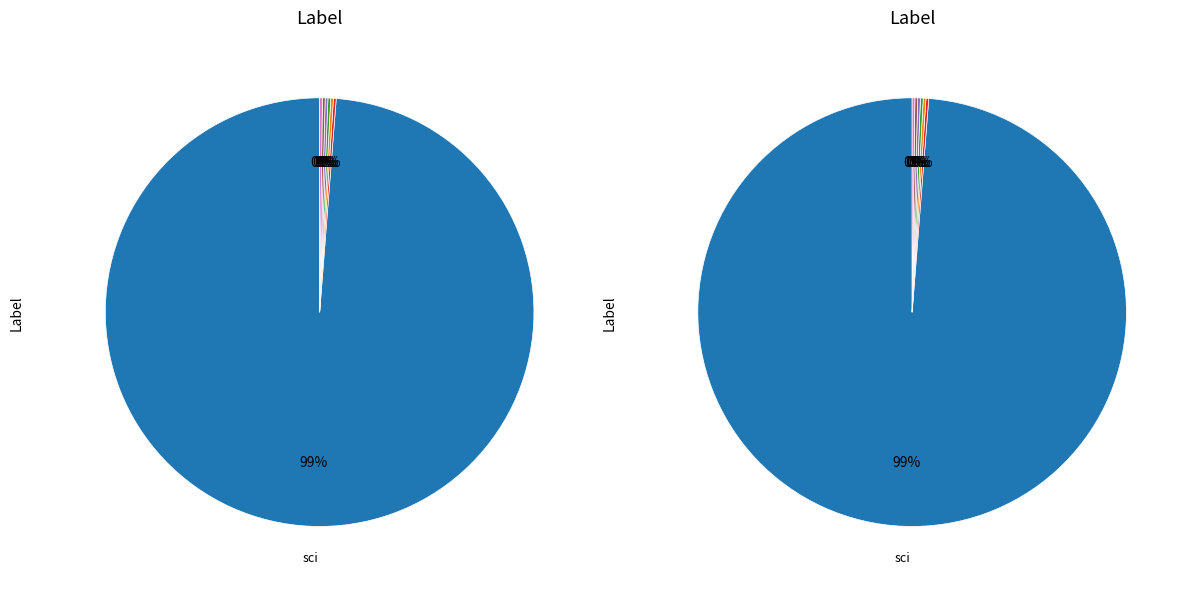

Count the number of slices in the pie.

7